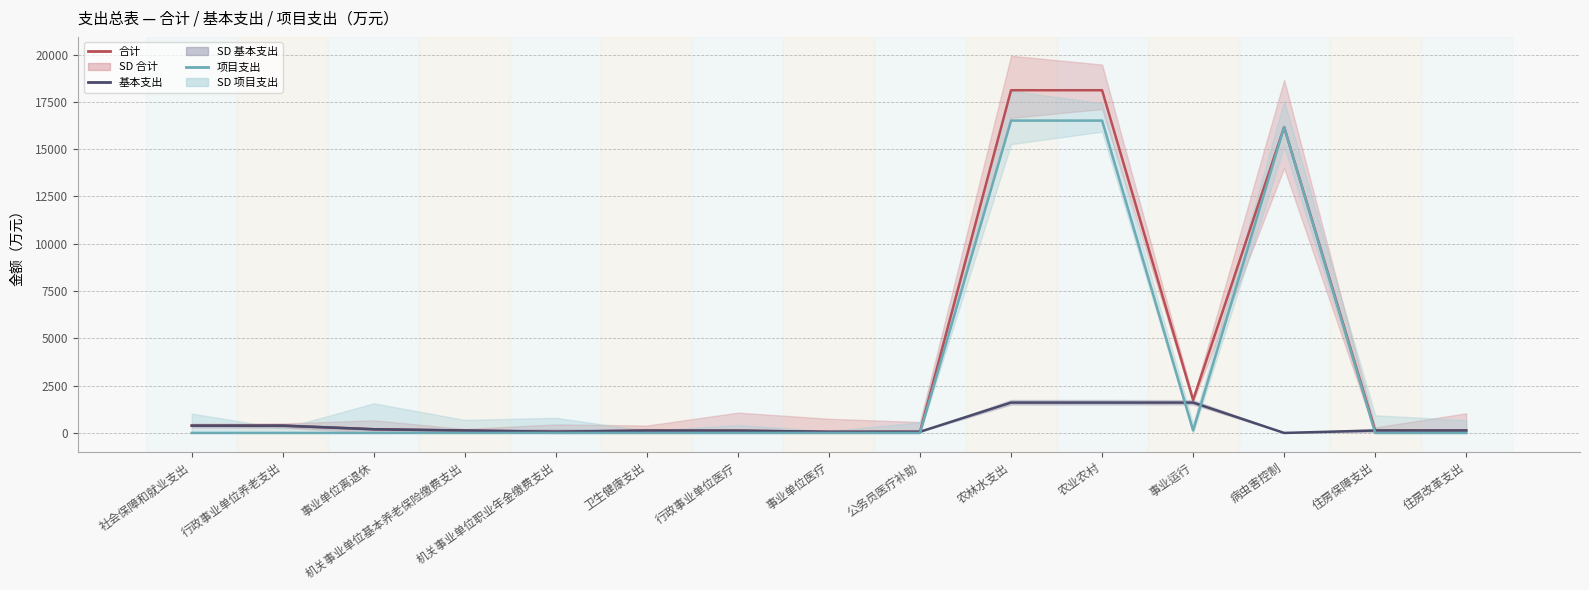

At which category does 合计 reach its first local valley?

机关事业单位职业年金缴费支出